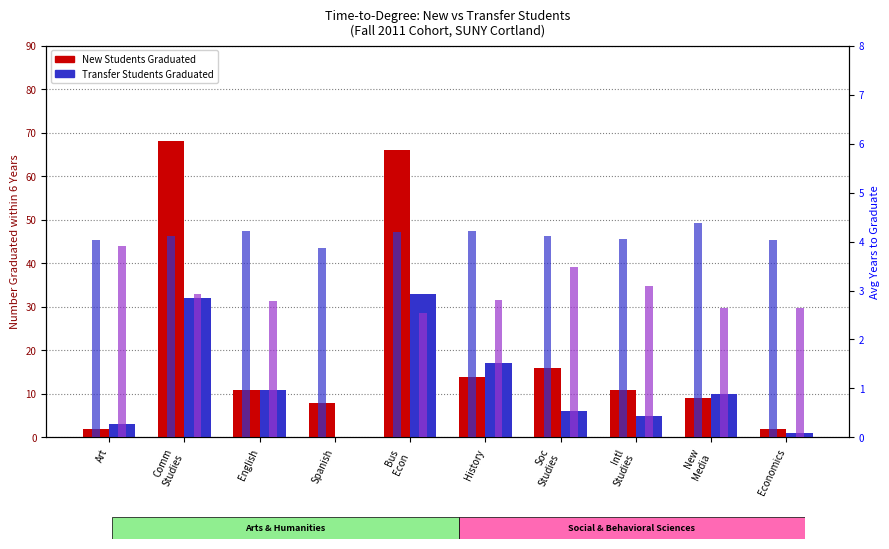

Which series changed the most between Comm
Studies and Soc
Studies?

New Students Graduated